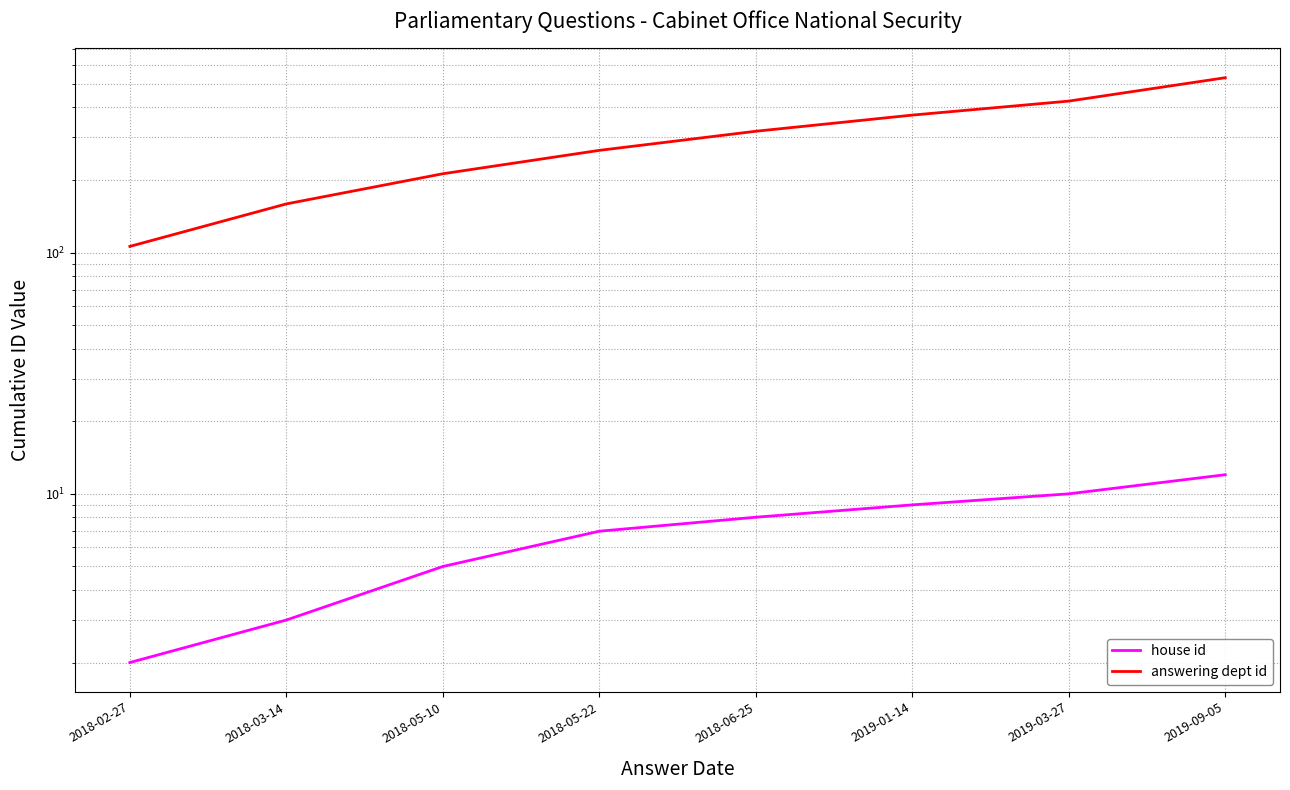

What is the sum of all answering dept id values?

2385